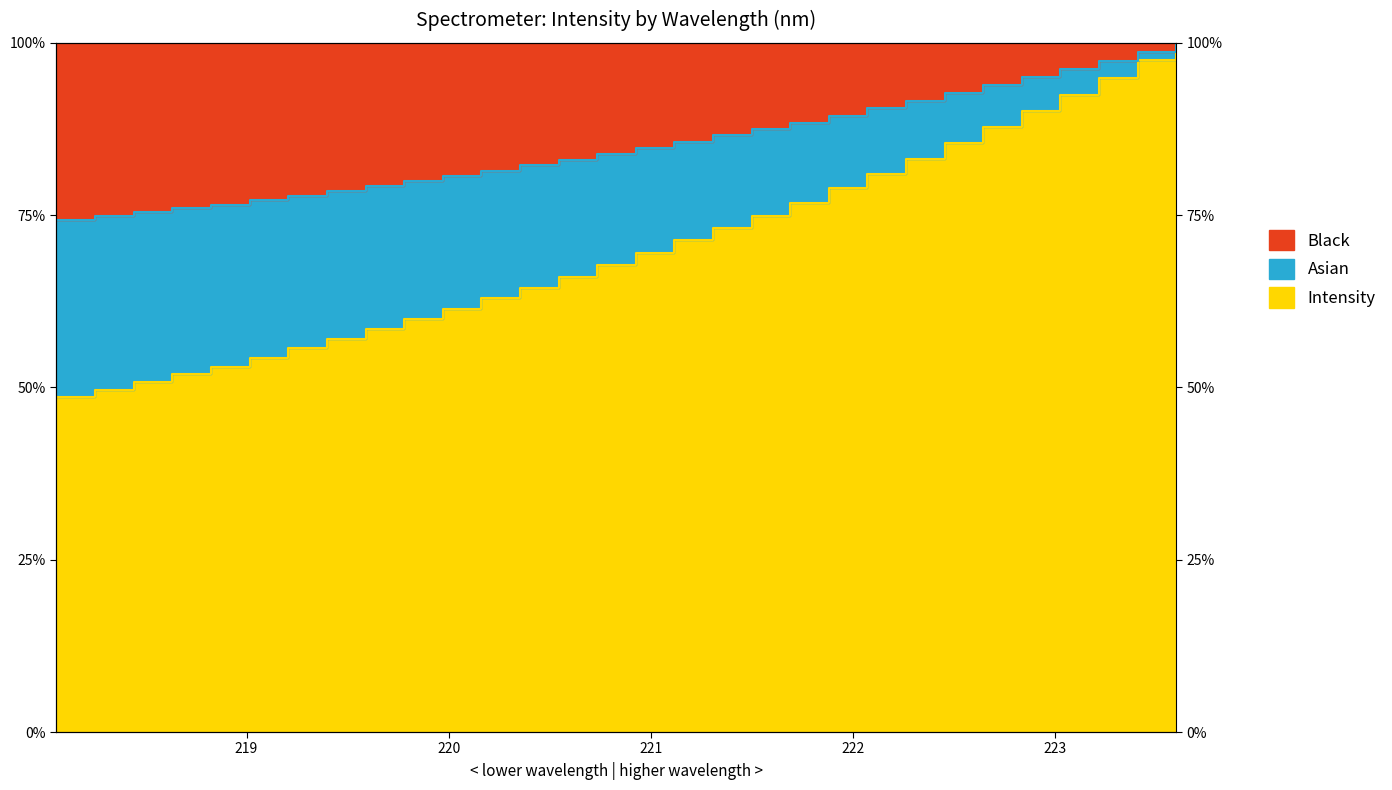

What position from the left is 218.8244?

5